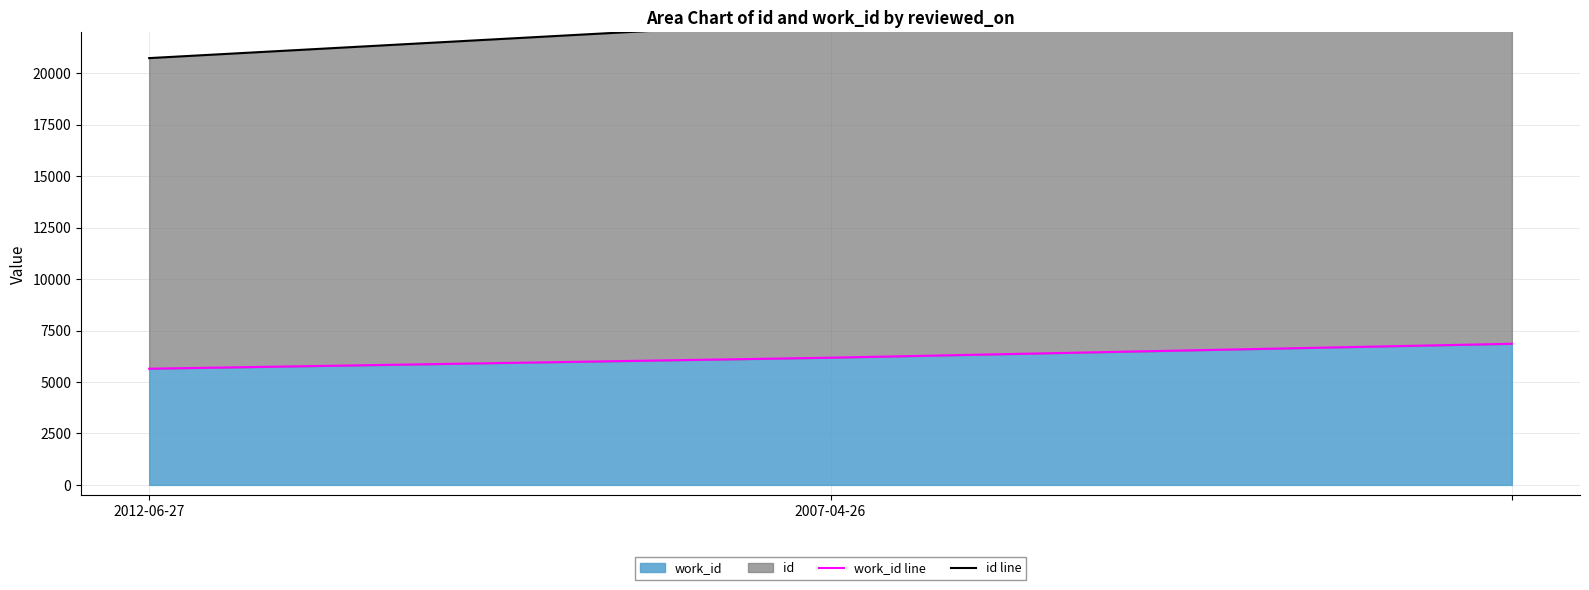

What is the total value across all series at 2012-06-27?

26389